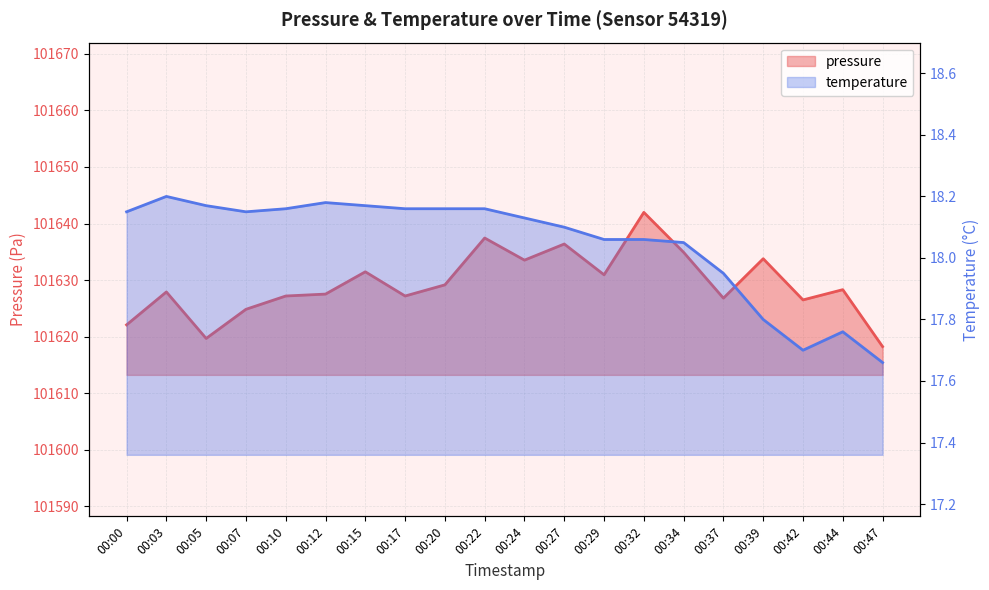

At which label is pressure closest to 101630?

00:20